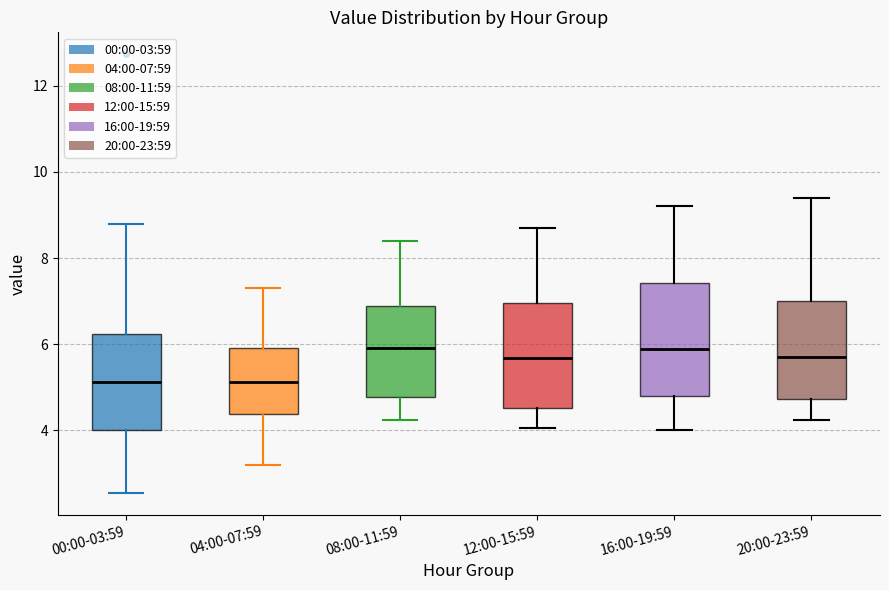

Reading left to right, read every box against the y-axis: the position of its median line, the range the box covers, and the ends of its whiskers. The values are not printed on the chart, so give them approximately, as read against the axis.

00:00-03:59: median 5.2, box 4.0 to 6.2, whiskers 2.6 to 8.8
04:00-07:59: median 5.2, box 4.4 to 6.0, whiskers 3.2 to 7.4
08:00-11:59: median 6.0, box 4.8 to 6.8, whiskers 4.2 to 8.4
12:00-15:59: median 5.6, box 4.6 to 7.0, whiskers 4.0 to 8.8
16:00-19:59: median 6.0, box 4.8 to 7.4, whiskers 4.0 to 9.2
20:00-23:59: median 5.8, box 4.8 to 7.0, whiskers 4.2 to 9.4